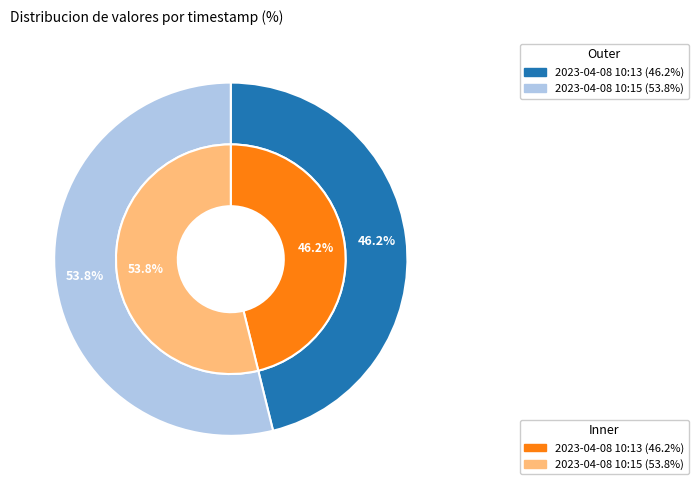

What percentage is NOT represented by 2023-04-08T10:13:57.775Z?

53.8%